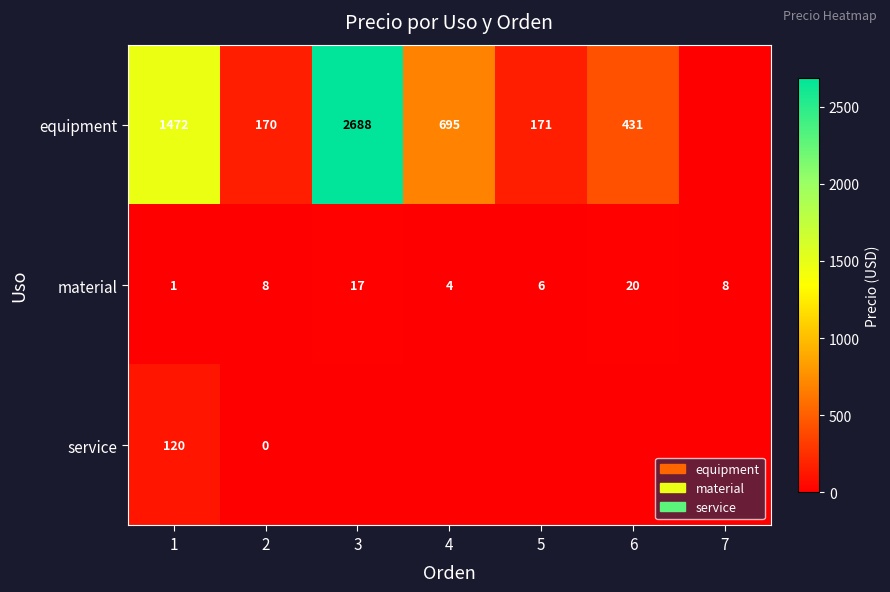

The equipment series shows 398 at 4. True or false?

False